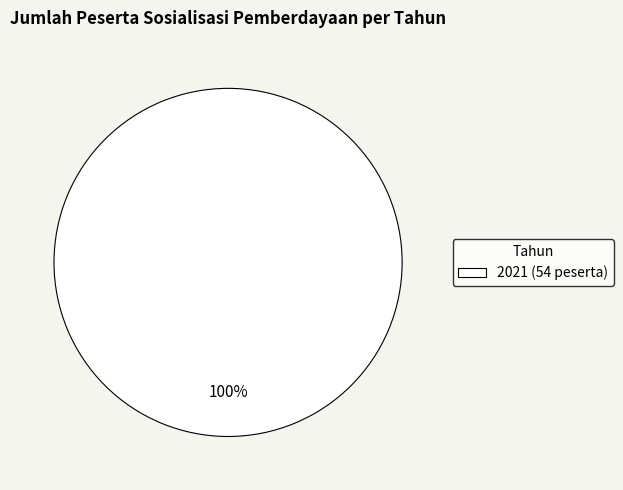

How many segments does this pie chart have?

1